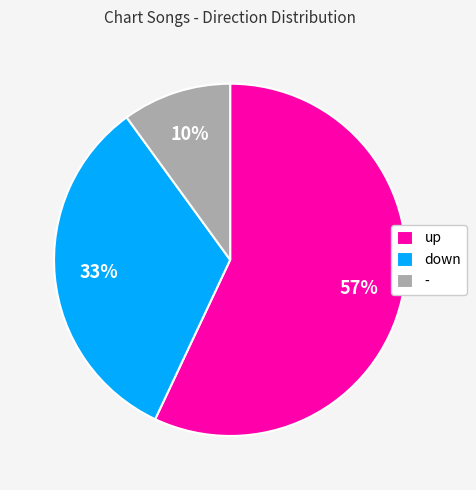

To the nearest percent, what is the average slice percentage?

33%